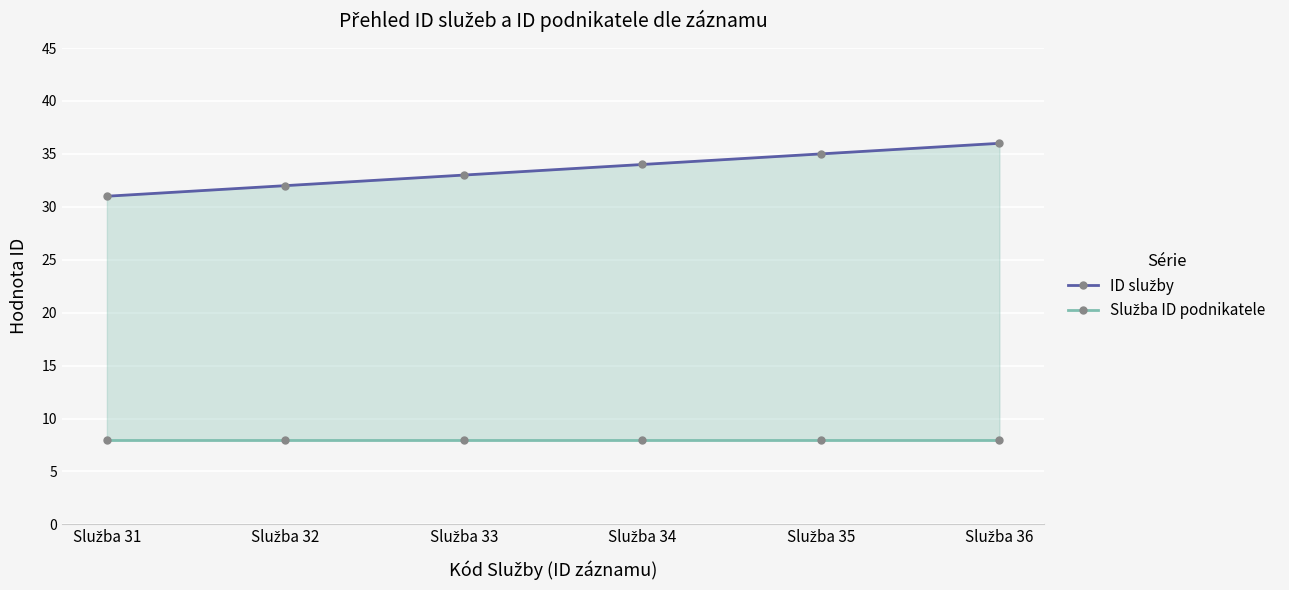

Reading left to right, transcribe all the data shown in this chart.

ID služby: Služba 31=31	Služba 32=32	Služba 33=33	Služba 34=34	Služba 35=35	Služba 36=36
Služba ID podnikatele: Služba 31=8	Služba 32=8	Služba 33=8	Služba 34=8	Služba 35=8	Služba 36=8